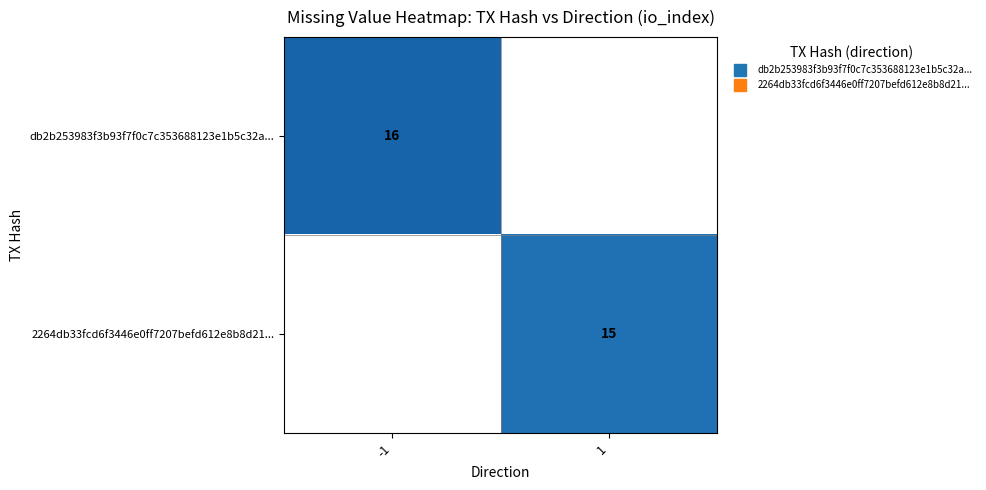

List the series in order of their peak value, highest first.

db2b253983f3b93f7f0c7c353688123e1b5c32a..., 2264db33fcd6f3446e0ff7207befd612e8b8d21...